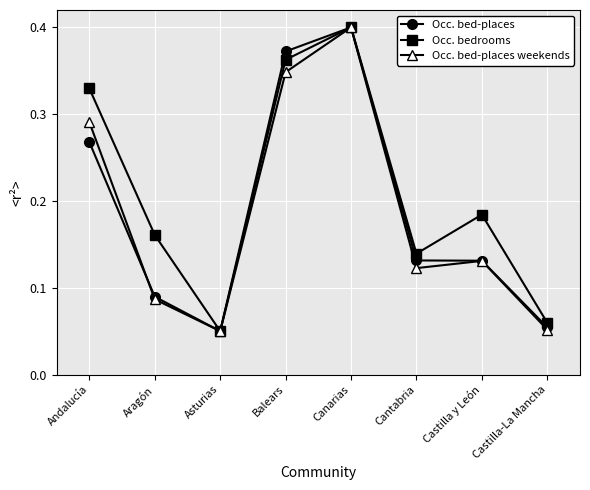

At which category does Occ. bed-places weekends reach its first local peak?

Canarias